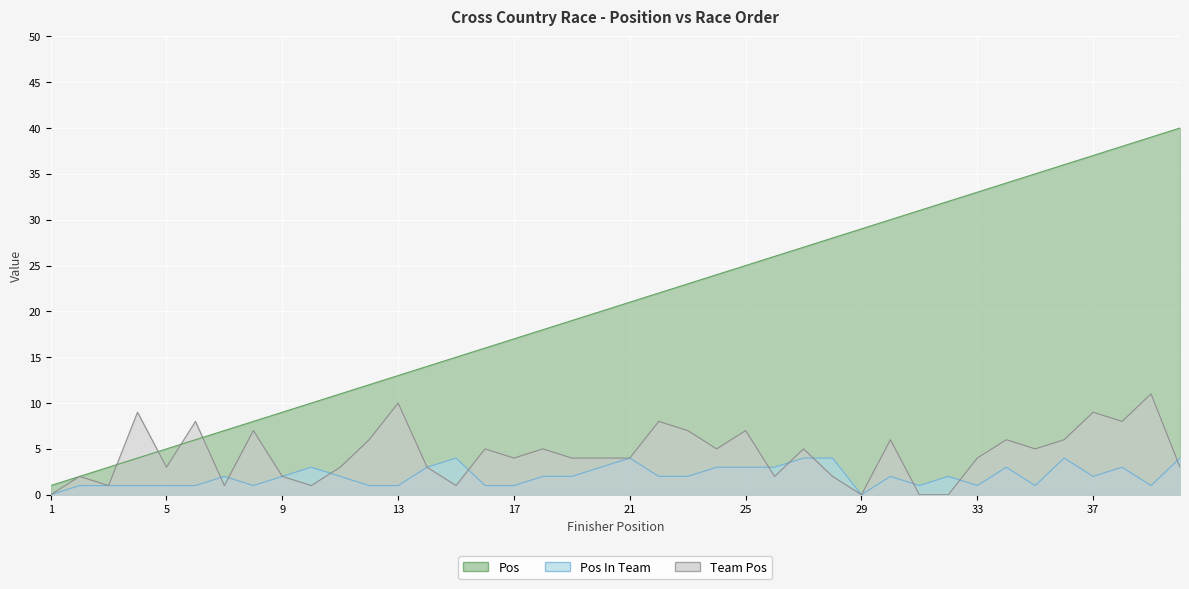

How many lines are shown in the chart?

3